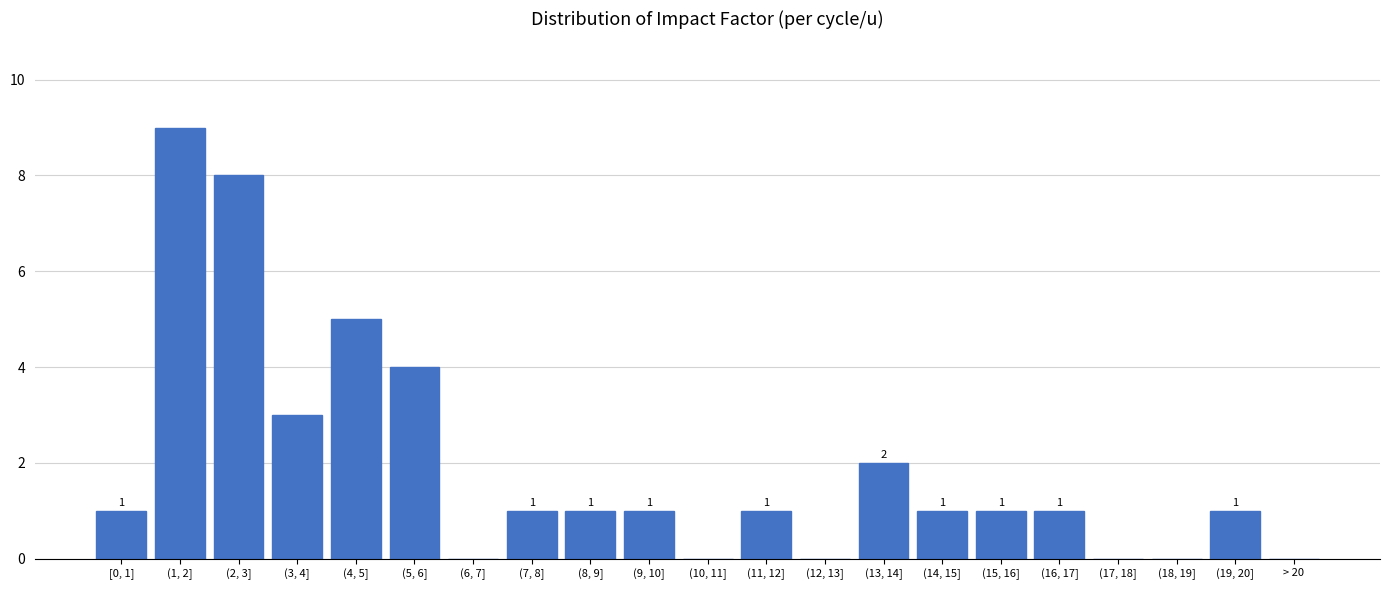

Reading left to right, transcribe all the data shown in this chart.

[0, 1]=1	(1, 2]=9	(2, 3]=8	(3, 4]=3	(4, 5]=5	(5, 6]=4	(6, 7]=0	(7, 8]=1	(8, 9]=1	(9, 10]=1	(10, 11]=0	(11, 12]=1	(12, 13]=0	(13, 14]=2	(14, 15]=1	(15, 16]=1	(16, 17]=1	(17, 18]=0	(18, 19]=0	(19, 20]=1	> 20=0